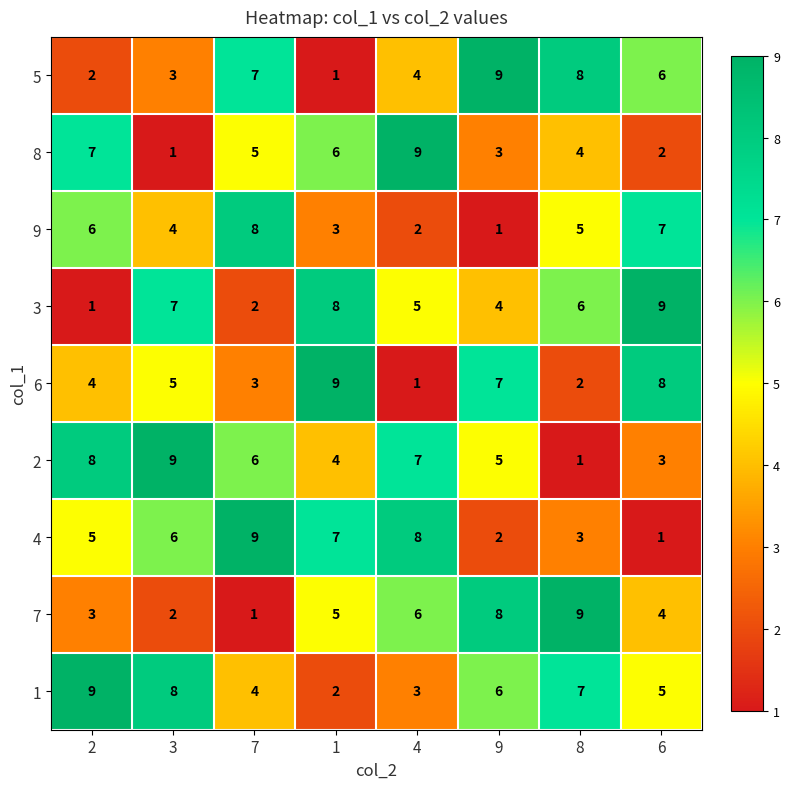

Count the 2 values in the range 4 to 8.

5